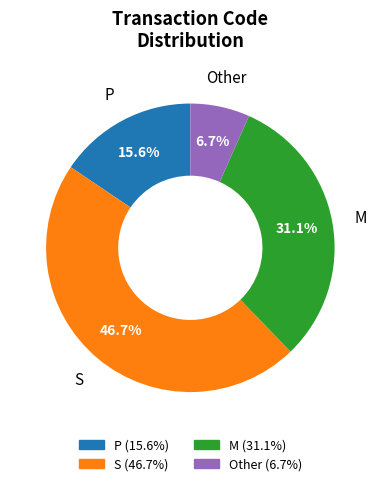

Approximately how many times larger is the value at P compared to S?

0.3